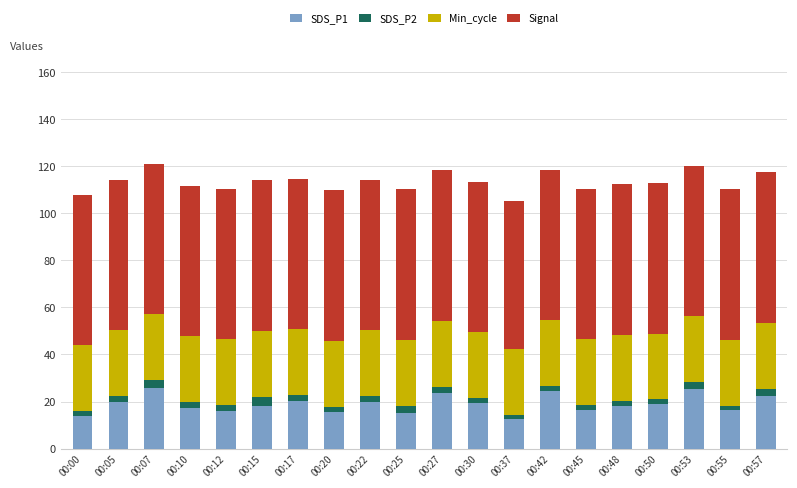

What is the difference between the second highest and second lowest values in the SDS_P1 series?

11.7